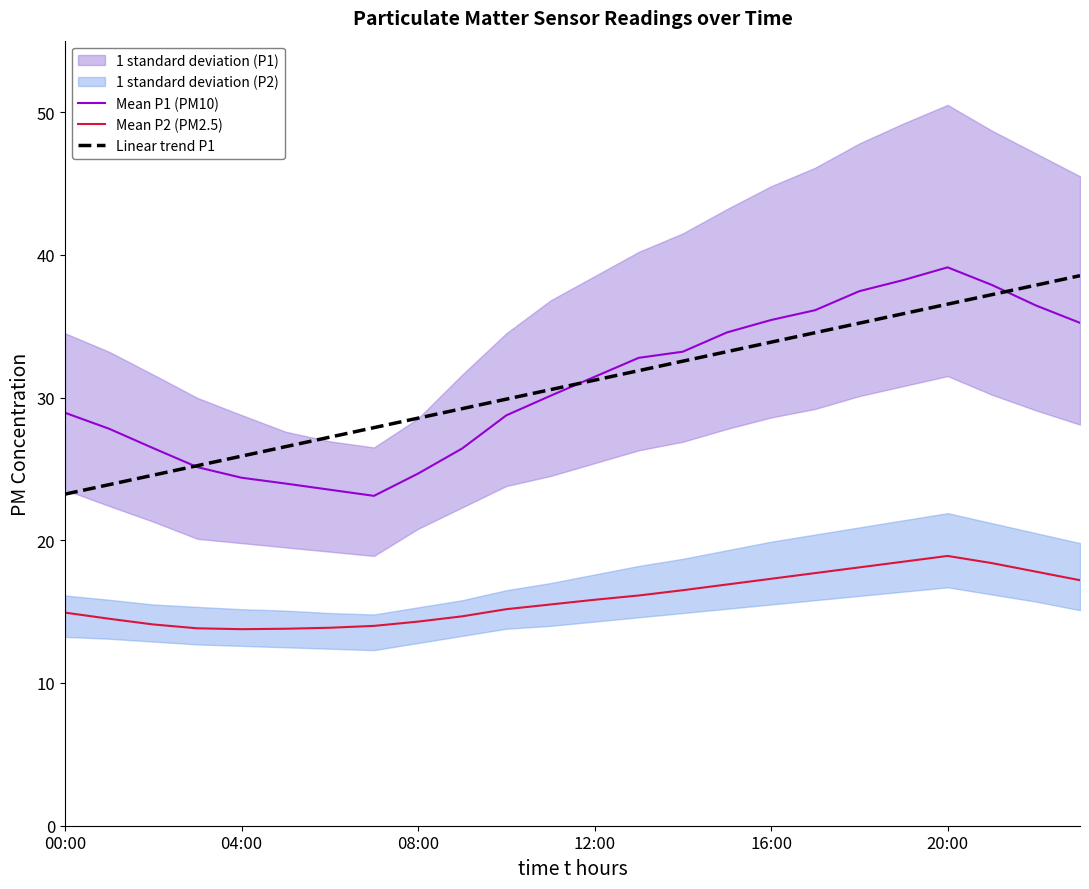

What is the label of the 1st point from the left?

00:00